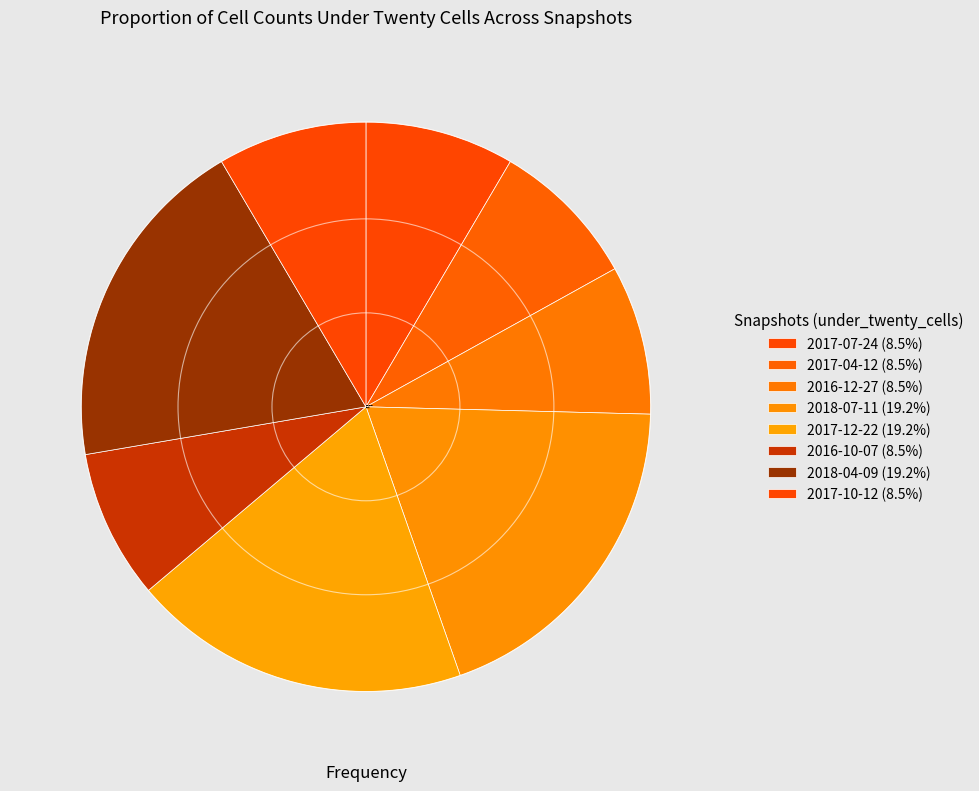

What is the ratio of the value at 2016-10-07 to the value at 2017-12-22?

0.4